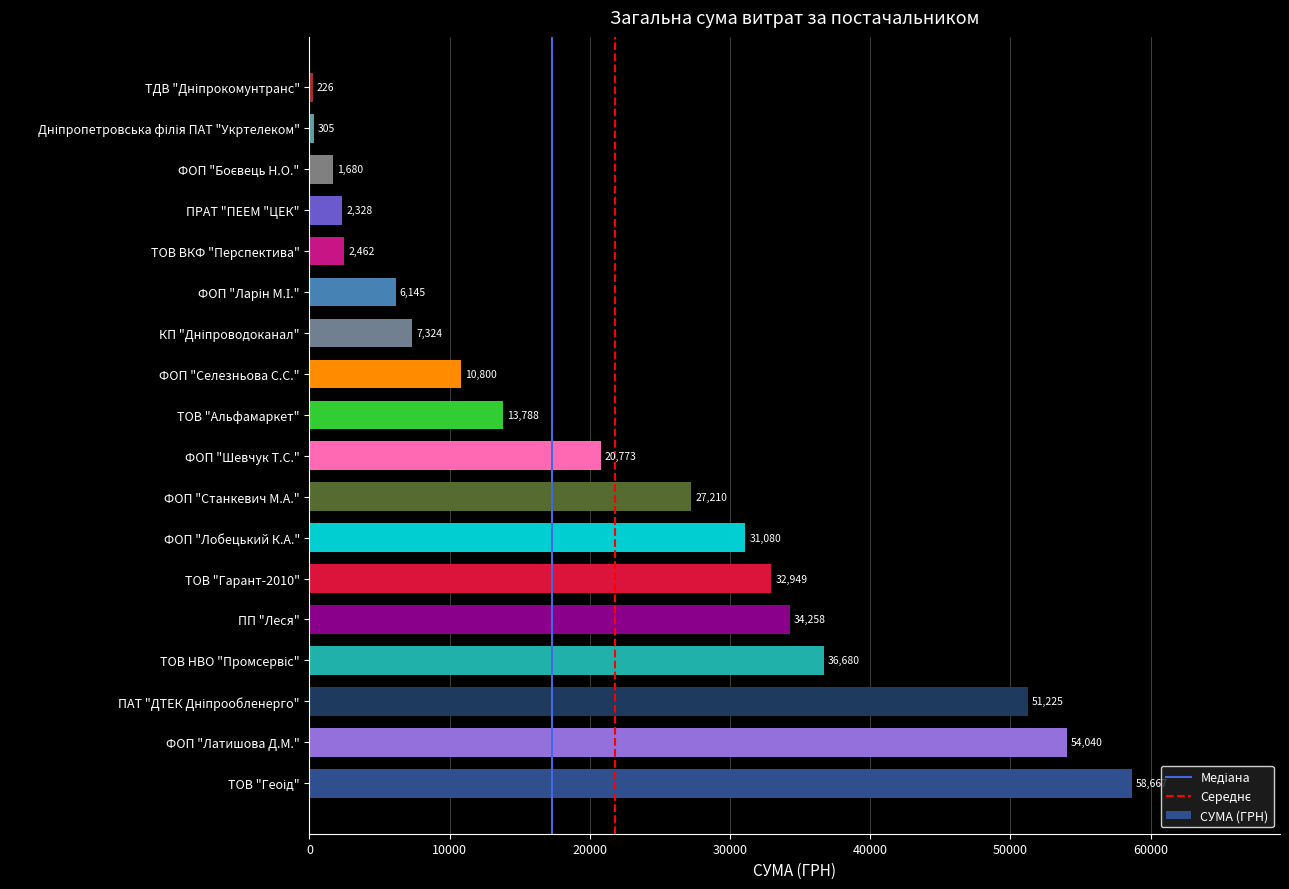

What is the maximum value shown in the chart?

58667.0